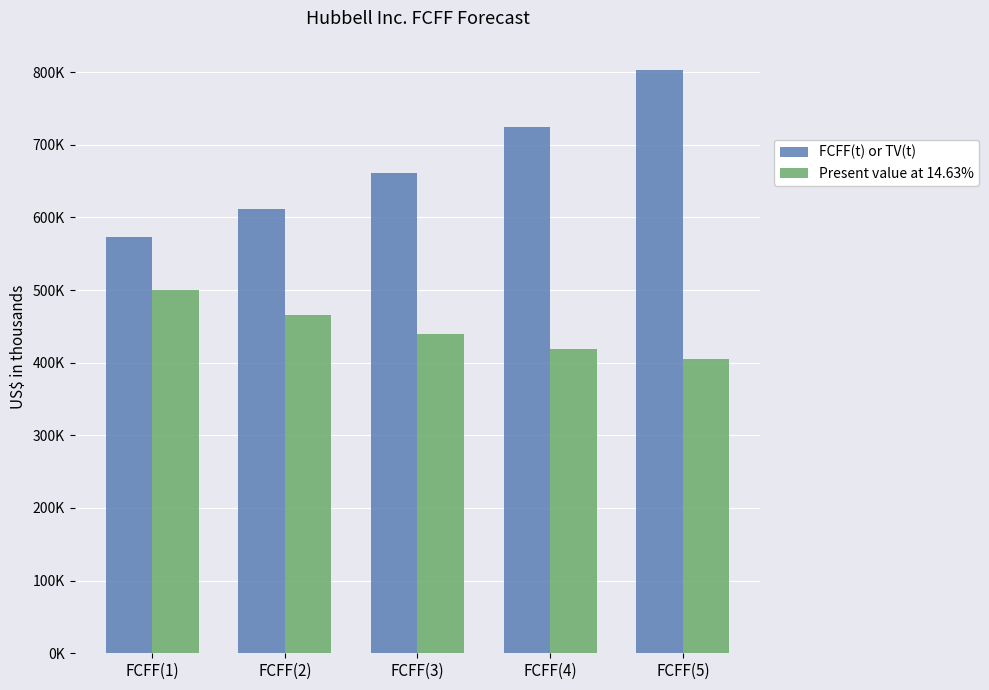

Are the bars horizontal?

No